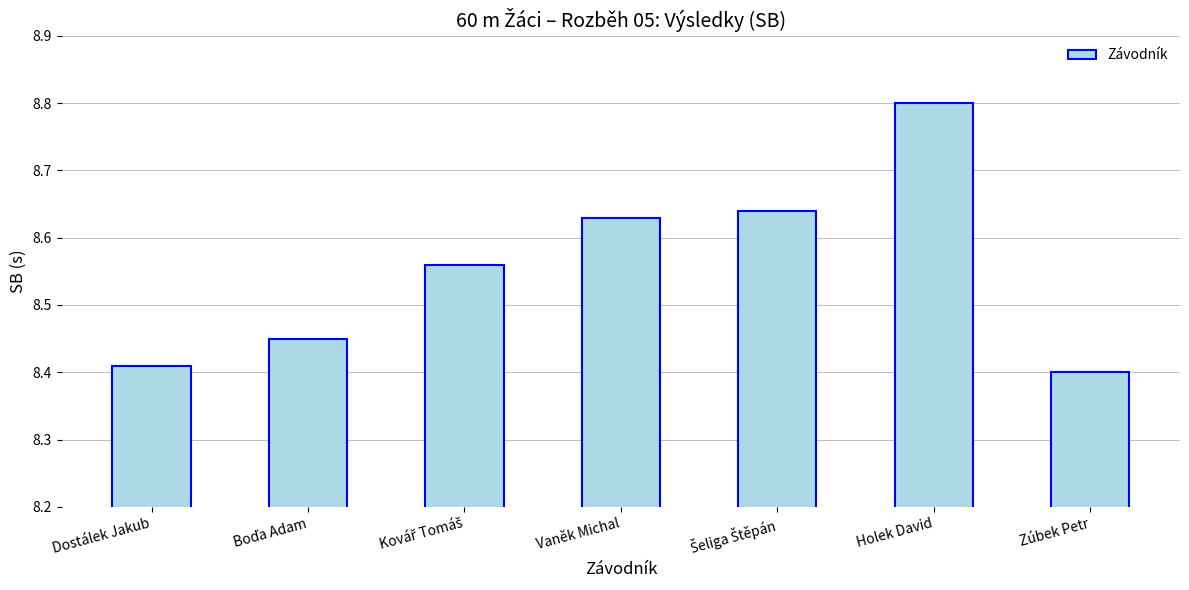

How many values are between 8 and 9?

7